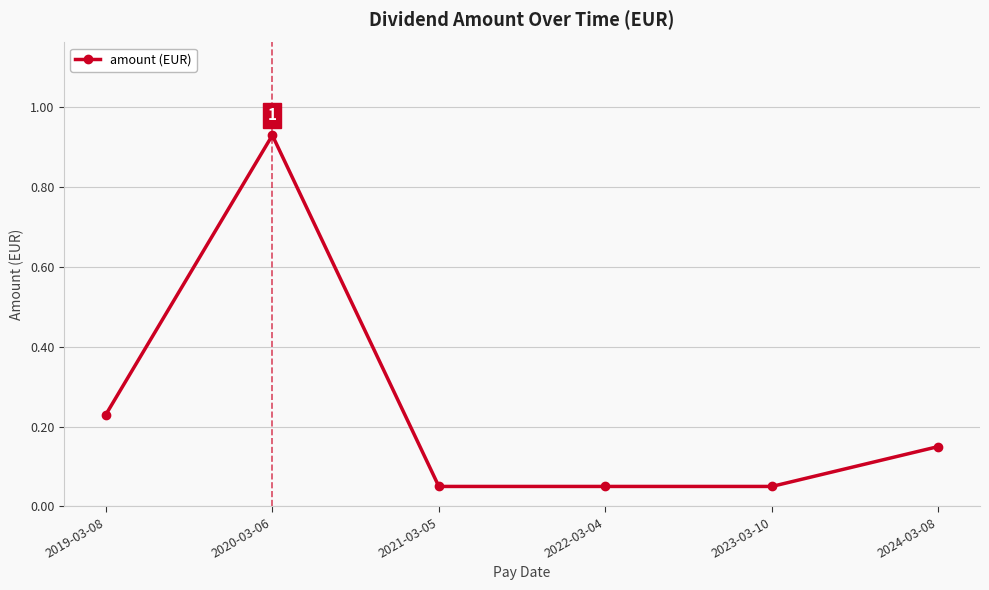

True or false: the data shows 0.0 at 2022-03-04.

False